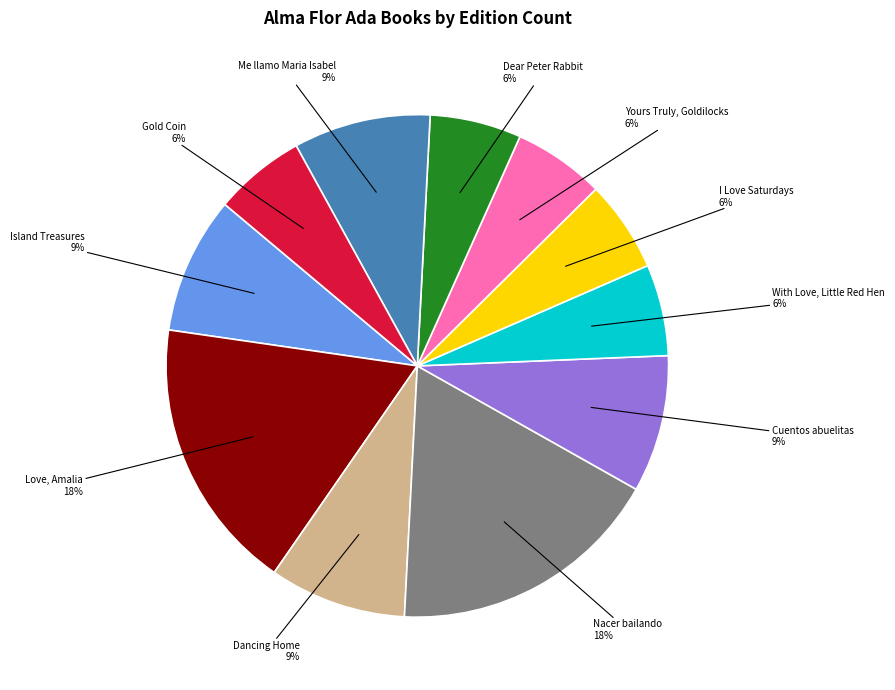

True or false: Yours Truly, Goldilocks accounts for 6% of the total.

True